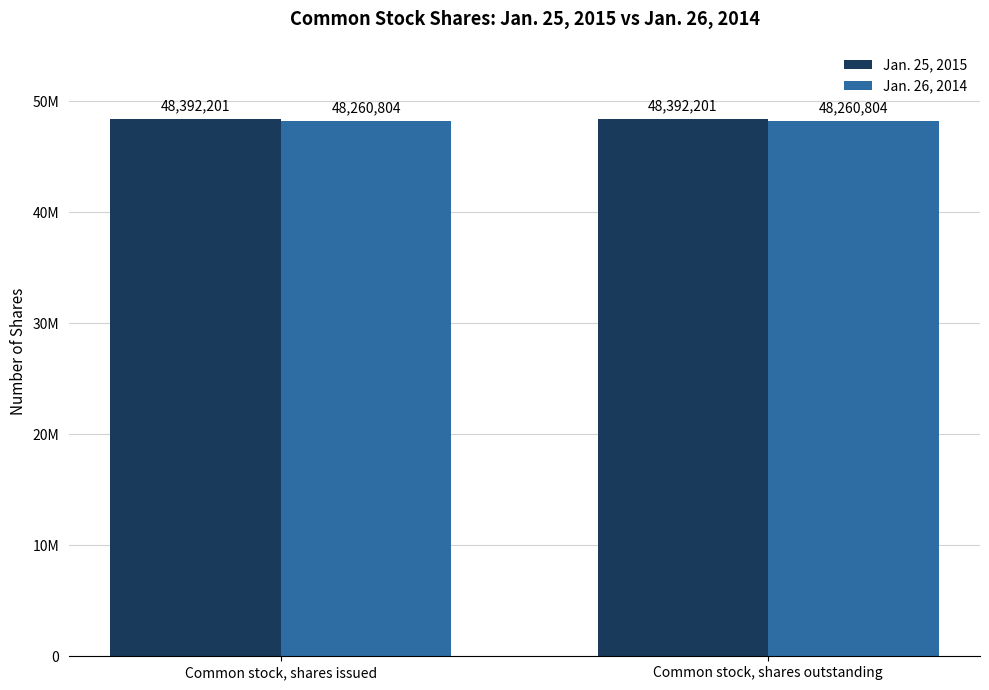

At which label is Jan. 25, 2015 closest to 48392201?

Common stock, shares issued